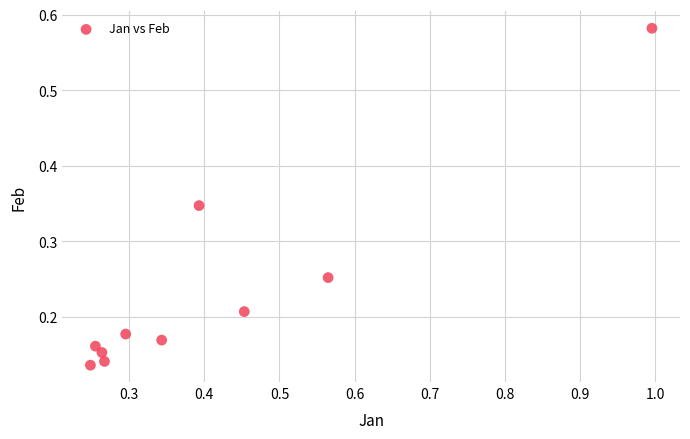

What is the range of Y values (max minus min)?

0.4